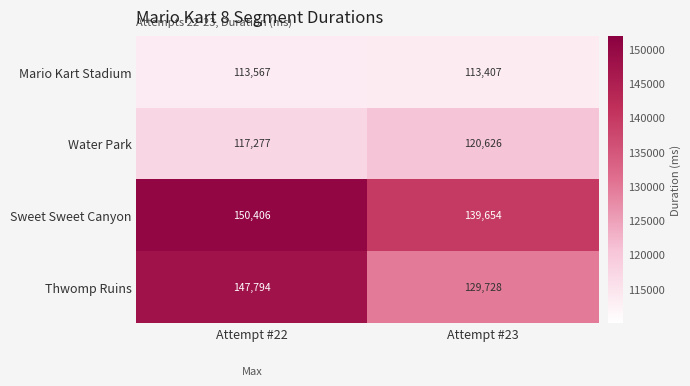

Between Attempt #22 and Attempt #23, which series saw the biggest shift?

Thwomp Ruins